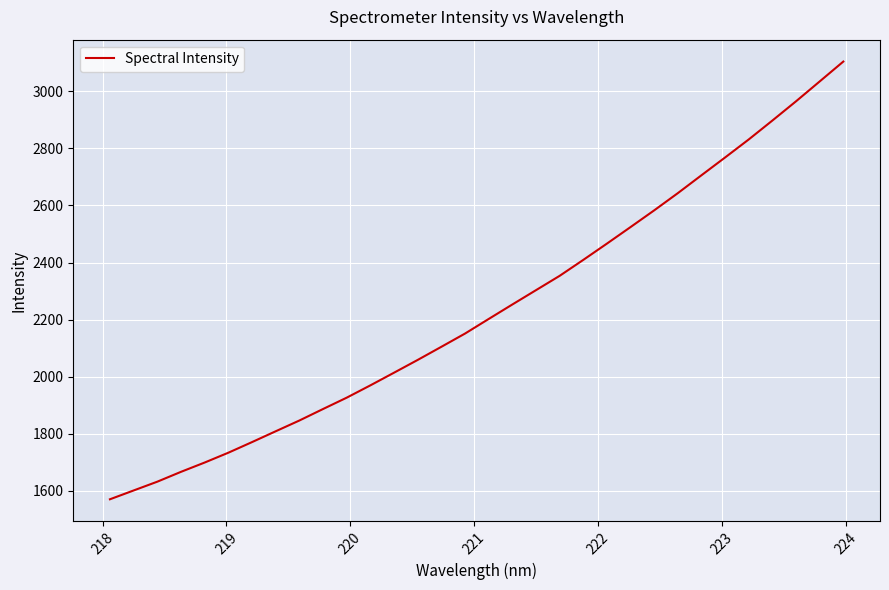

Reading left to right, extract all data points from this chart.

1570.9	1601.8	1632.6	1667.0	1699.6	1734.0	1771.2	1809.1	1846.8	1887.0	1926.8	1969.9	2014.3	2059.0	2104.9	2151.3	2202.4	2253.1	2303.3	2353.4	2409.3	2466.3	2524.3	2582.8	2643.1	2705.8	2768.1	2831.2	2897.4	2964.7	3034.1	3103.7